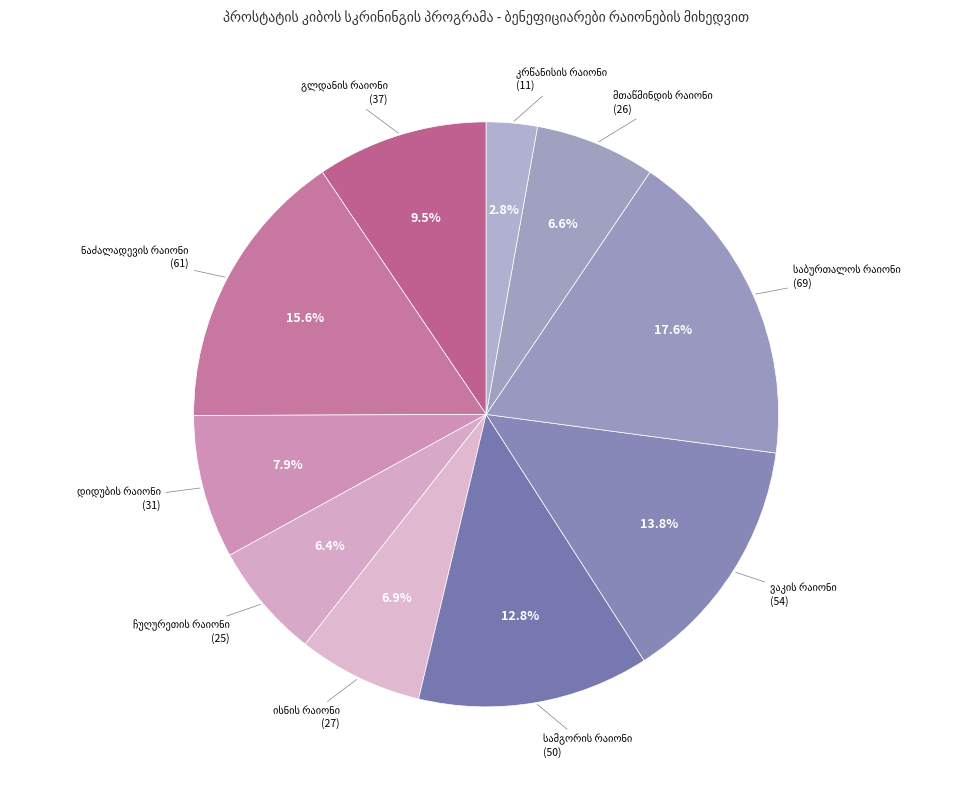

Is it true that ნაძალადევის რაიონი is 25% of the pie?

False